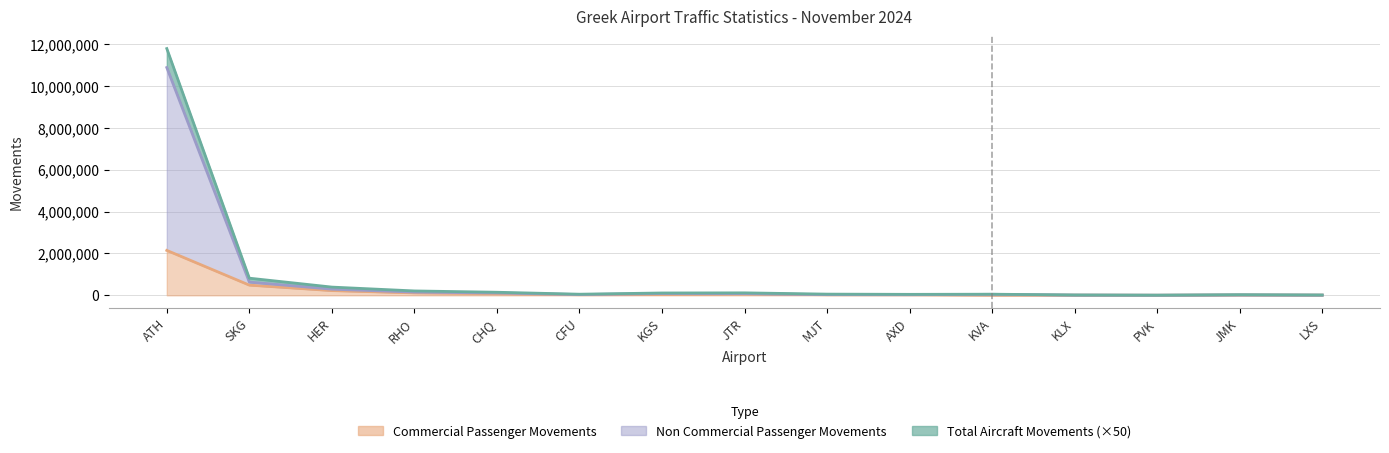

Where does the Non Commercial Passenger Movements series first go above 47036?

ATH